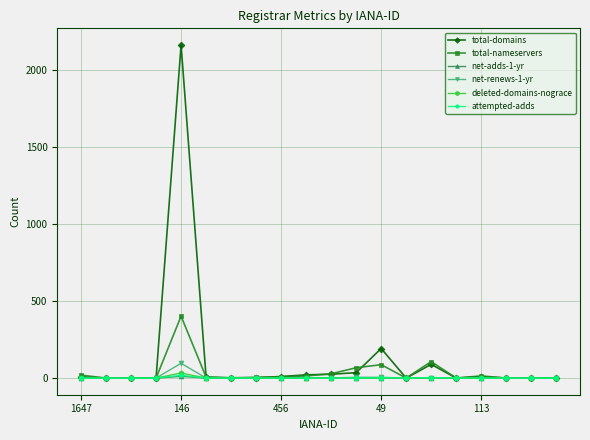

What is the maximum value for total-nameservers?

402